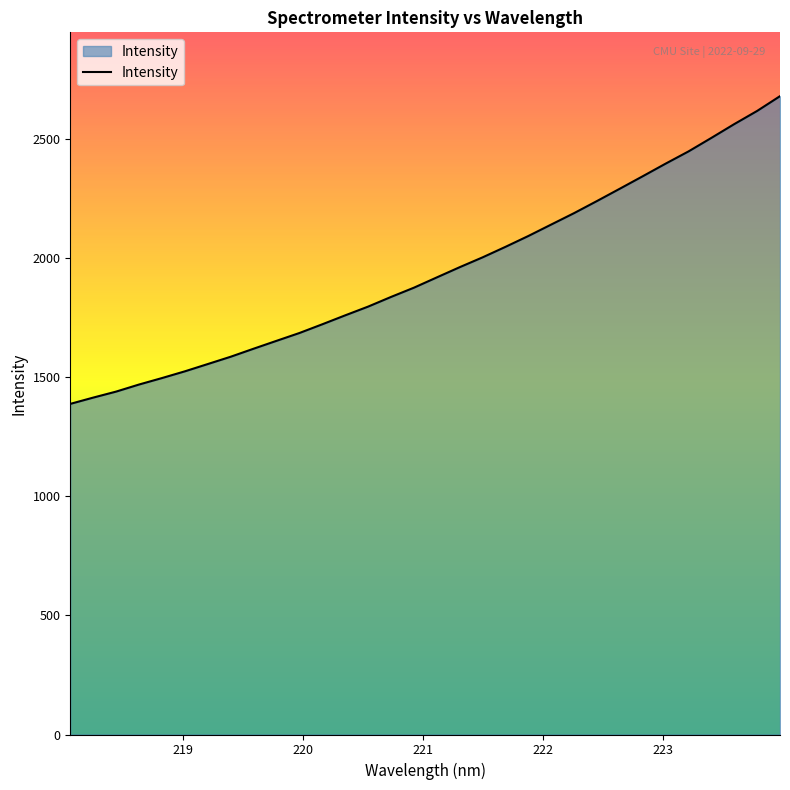

What is the sum of all values?

62261.3